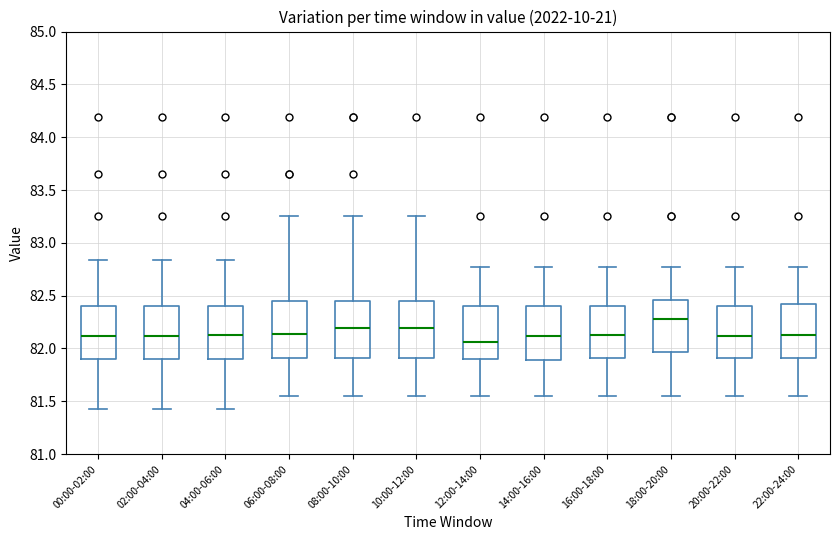

Where is the lower edge of the box for 16:00-18:00 on the y-axis? The values are not printed on the chart, so give them approximately, as read against the axis.

81.90